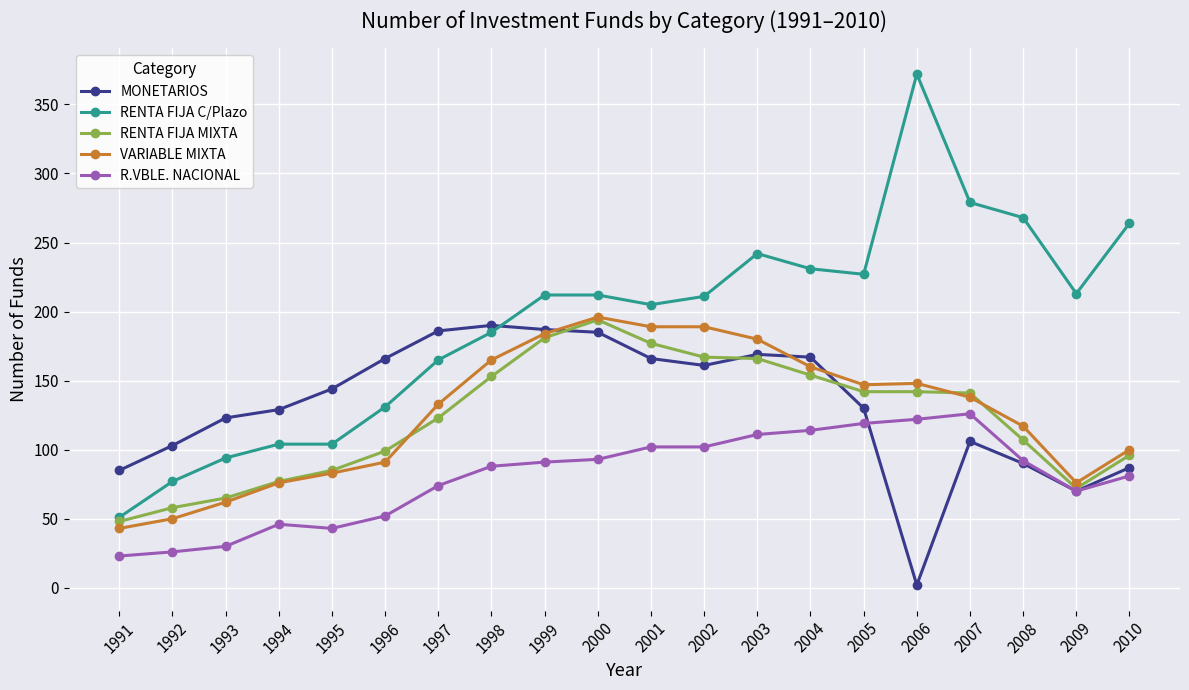

What is the sum of the RENTA FIJA C/Plazo values at 1999 and 1996?

343